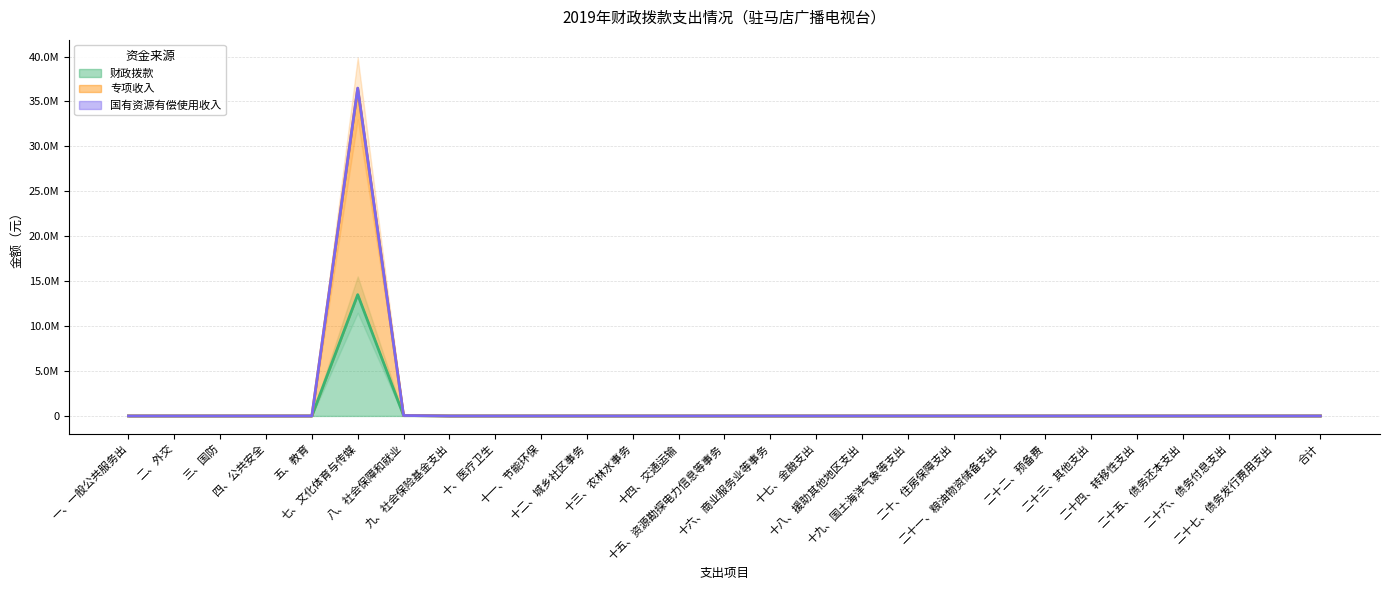

How many positive values does the 财政拨款 series have?

2